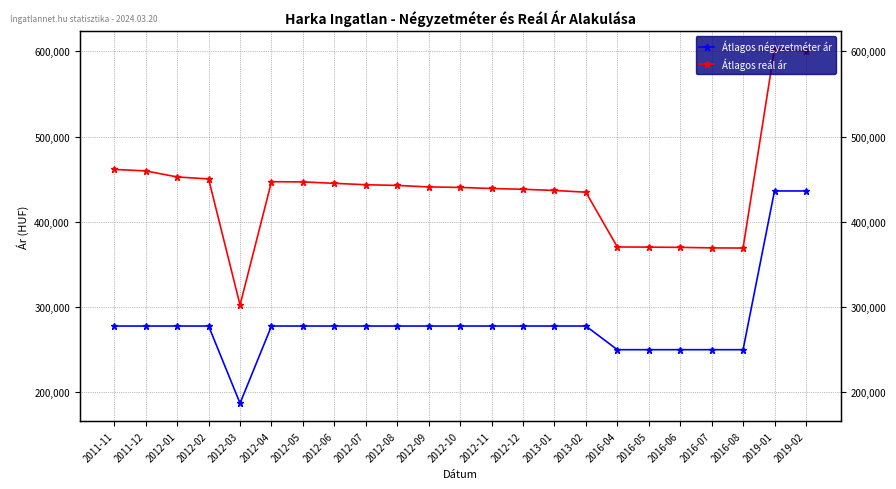

Reading right to left, list all the values displayed in this chart.

Átlagos négyzetméter ár: 436250	436250	250000	250000	250000	250000	250000	277777	277777	277777	277777	277777	277777	277777	277777	277777	277777	277777	187102	277777	277777	277777	277777
Átlagos reál ár: 600641	603122	369269	369451	370086	370359	370541	434816	436859	438232	439152	440423	441003	442753	443574	445227	446891	447130	302385	450378	452693	459782	461557